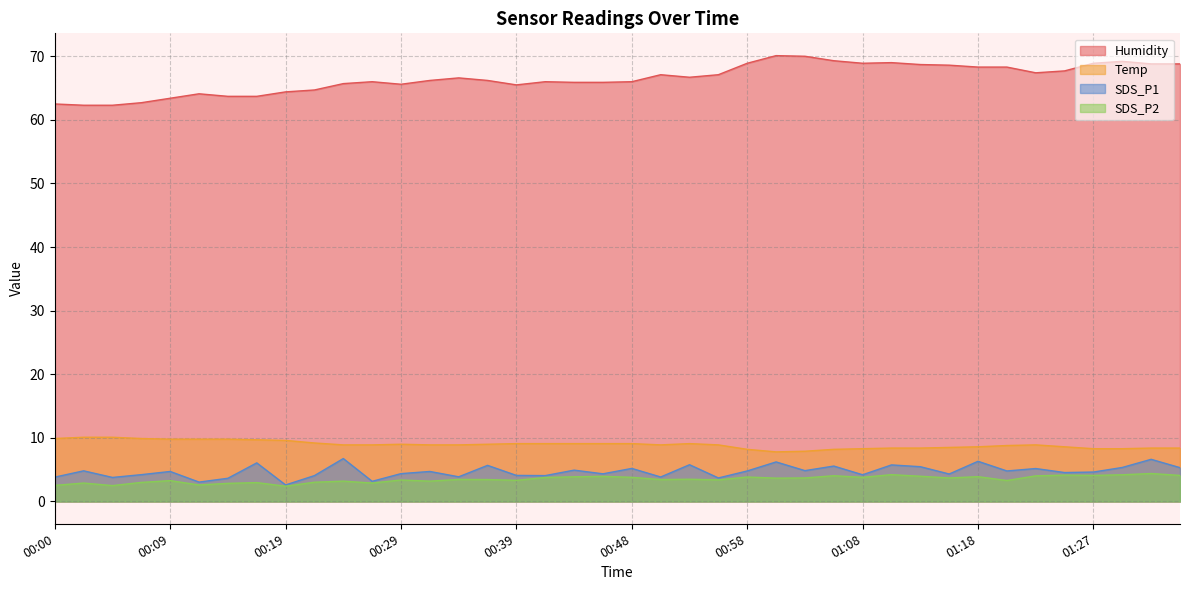

Which series has the largest total across all categories?

Humidity